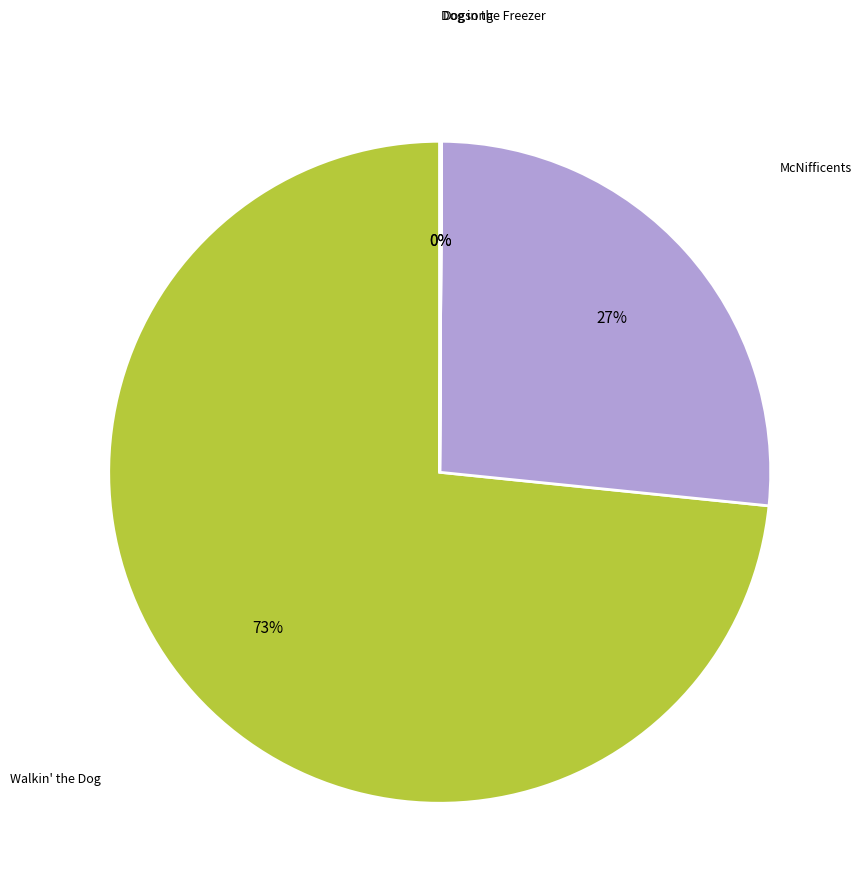

To the nearest percent, what is the difference between the largest and smallest slice percentages?

73%